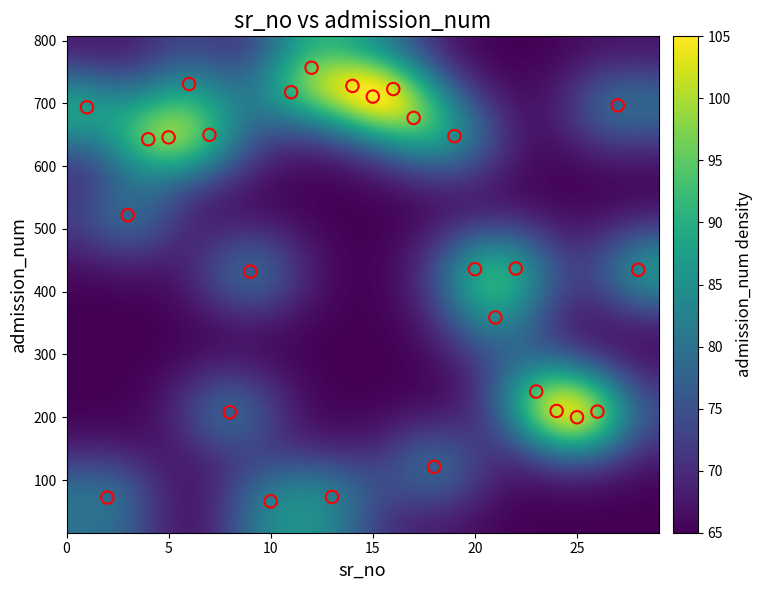

What is the range of Y values (max minus min)?

691